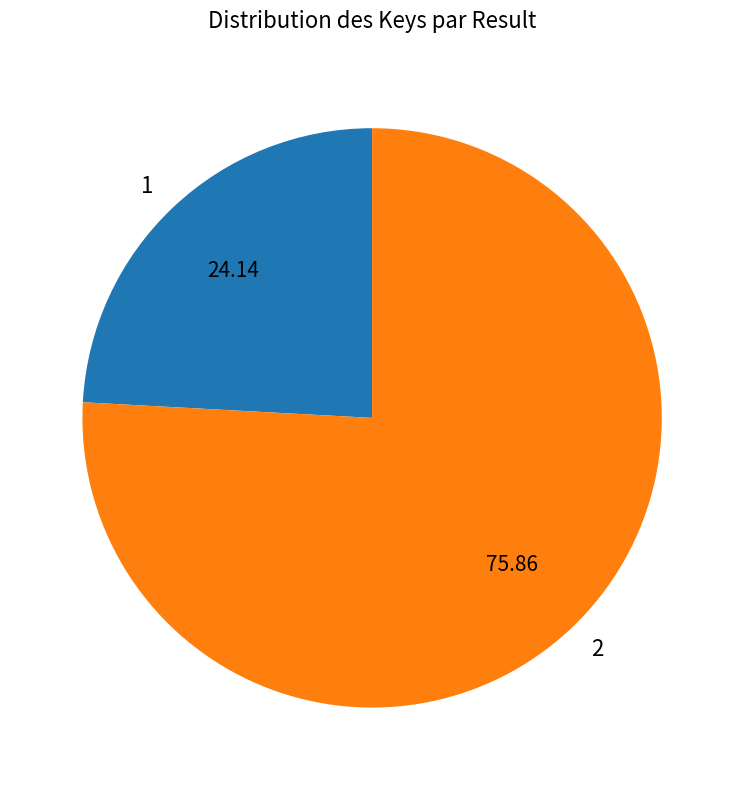

How many slices are in this pie chart?

2